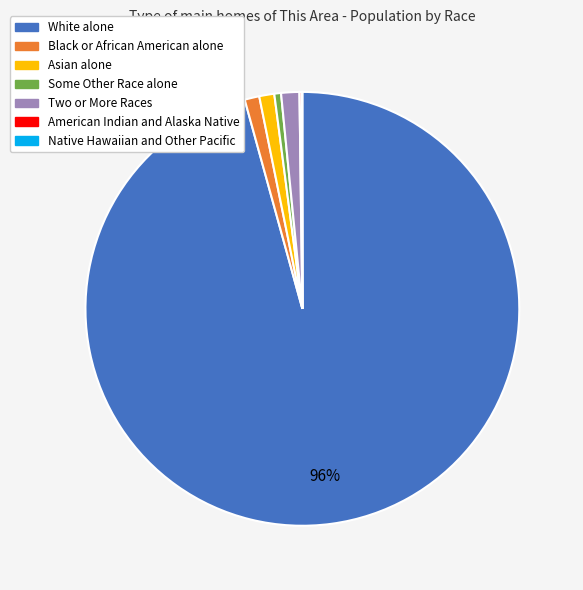

To the nearest percent, what is the combined percentage of Asian alone and Two or More Races?

2%